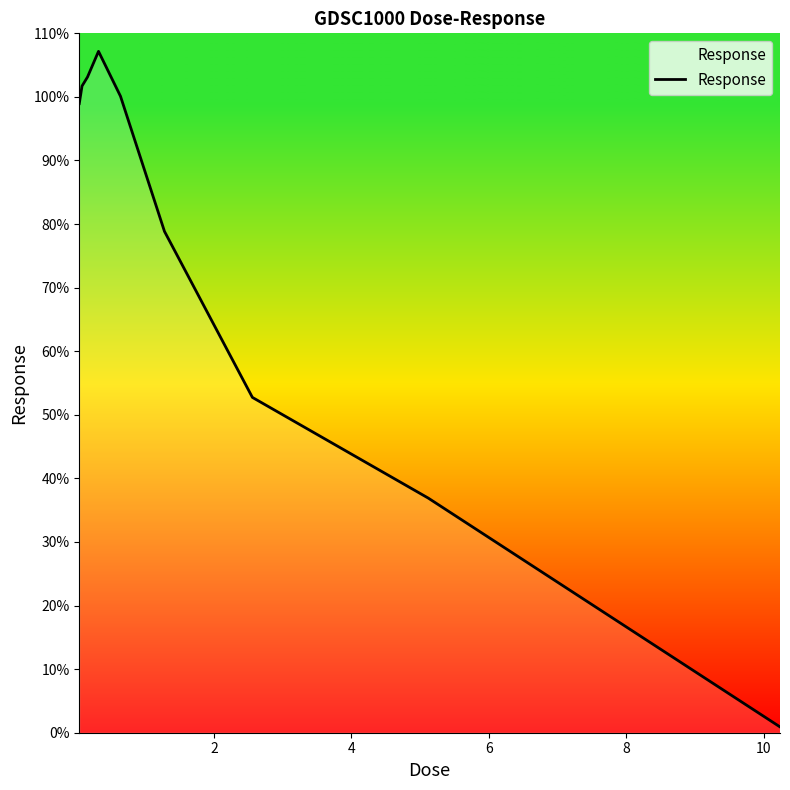

Reading left to right, transcribe all the data shown in this chart.

98.9	101.7	103.1	107.2	100.1	78.9	52.7	36.9	0.9